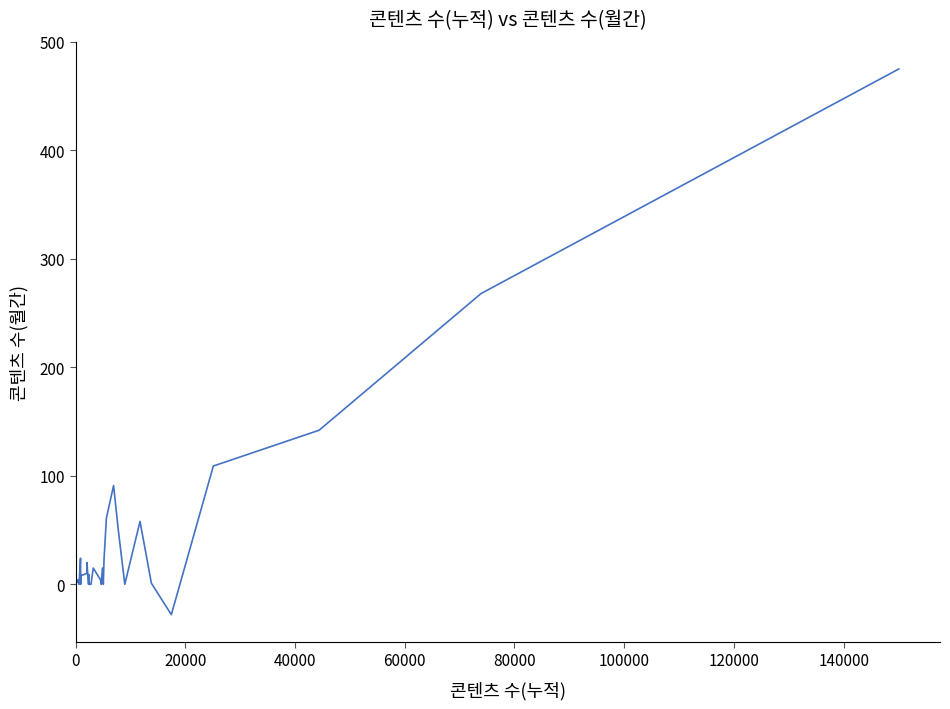

What is the difference between the second highest and minimum values?

296